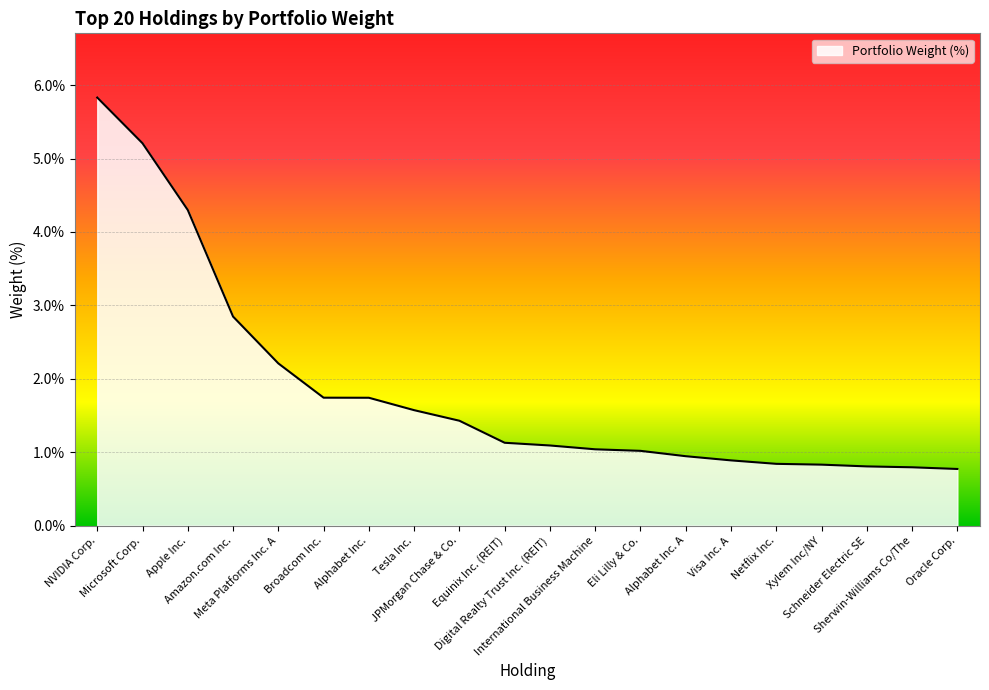

Is it true that the value at Alphabet Inc. is 1.7?

True